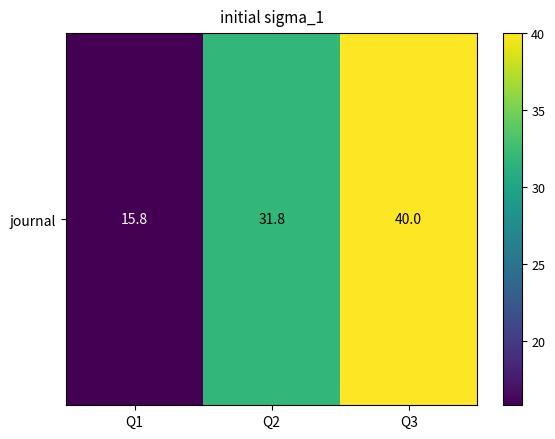

True or false: the data shows 59.8 at Q3.

False